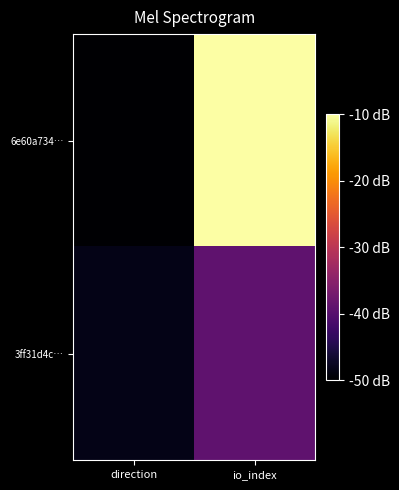

Rank the series by their maximum value, from highest to lowest.

6e60a734…, 3ff31d4c…